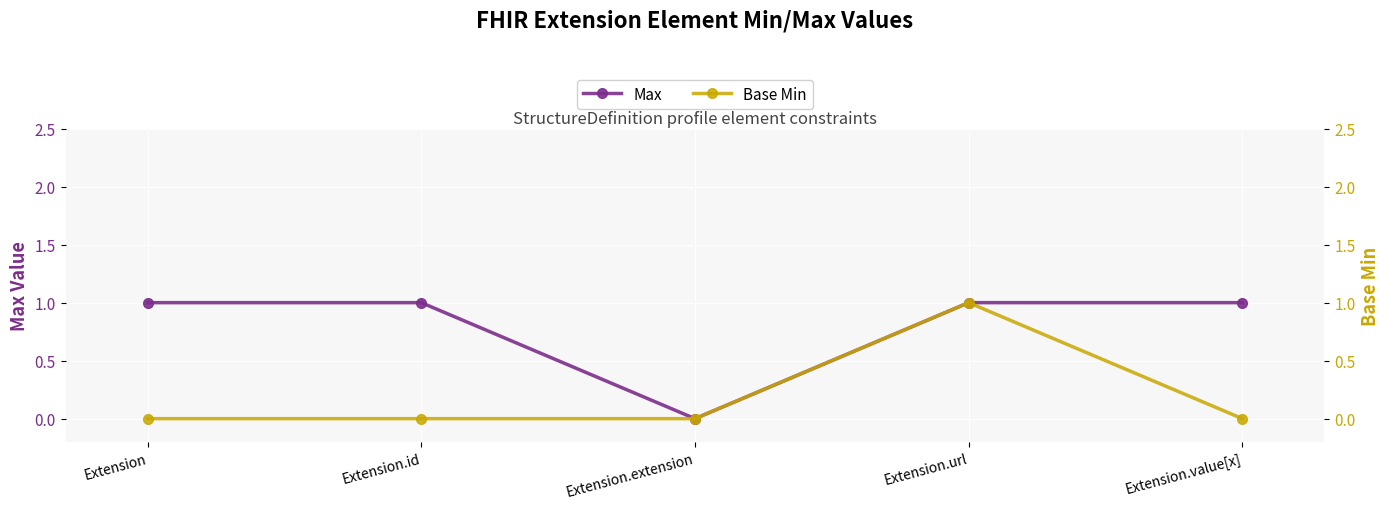

Rank the series by their maximum value, from highest to lowest.

Max, Base Min